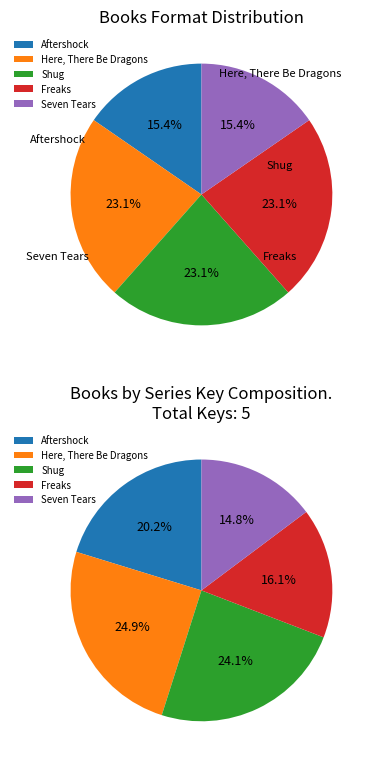

To the nearest percent, what is the difference between the largest and smallest slice percentages?

10%